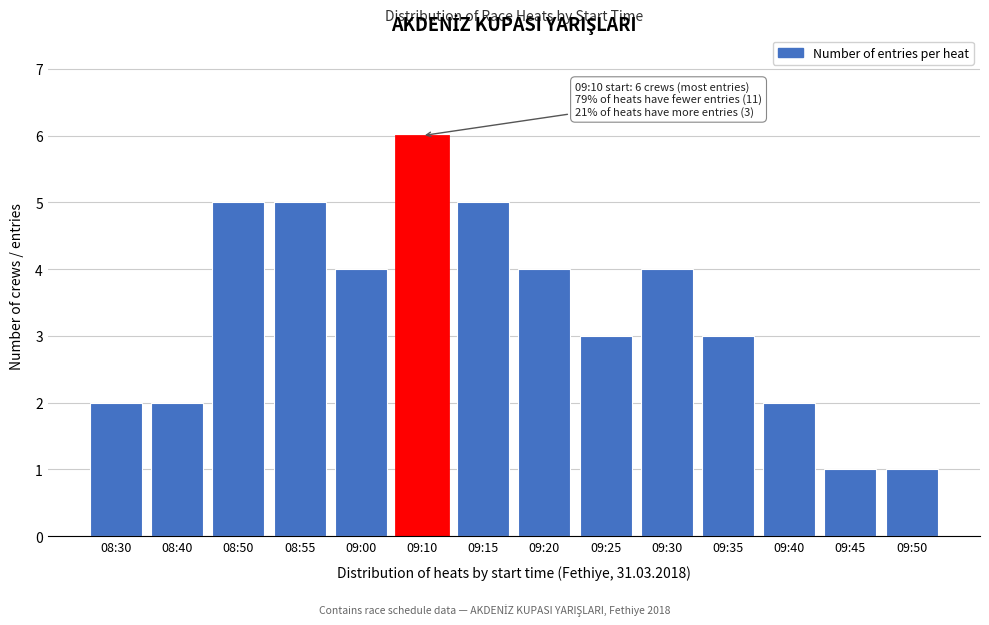

Reading right to left, extract all data points from this chart.

09:50=1	09:45=1	09:40=2	09:35=3	09:30=4	09:25=3	09:20=4	09:15=5	09:10=6	09:00=4	08:55=5	08:50=5	08:40=2	08:30=2